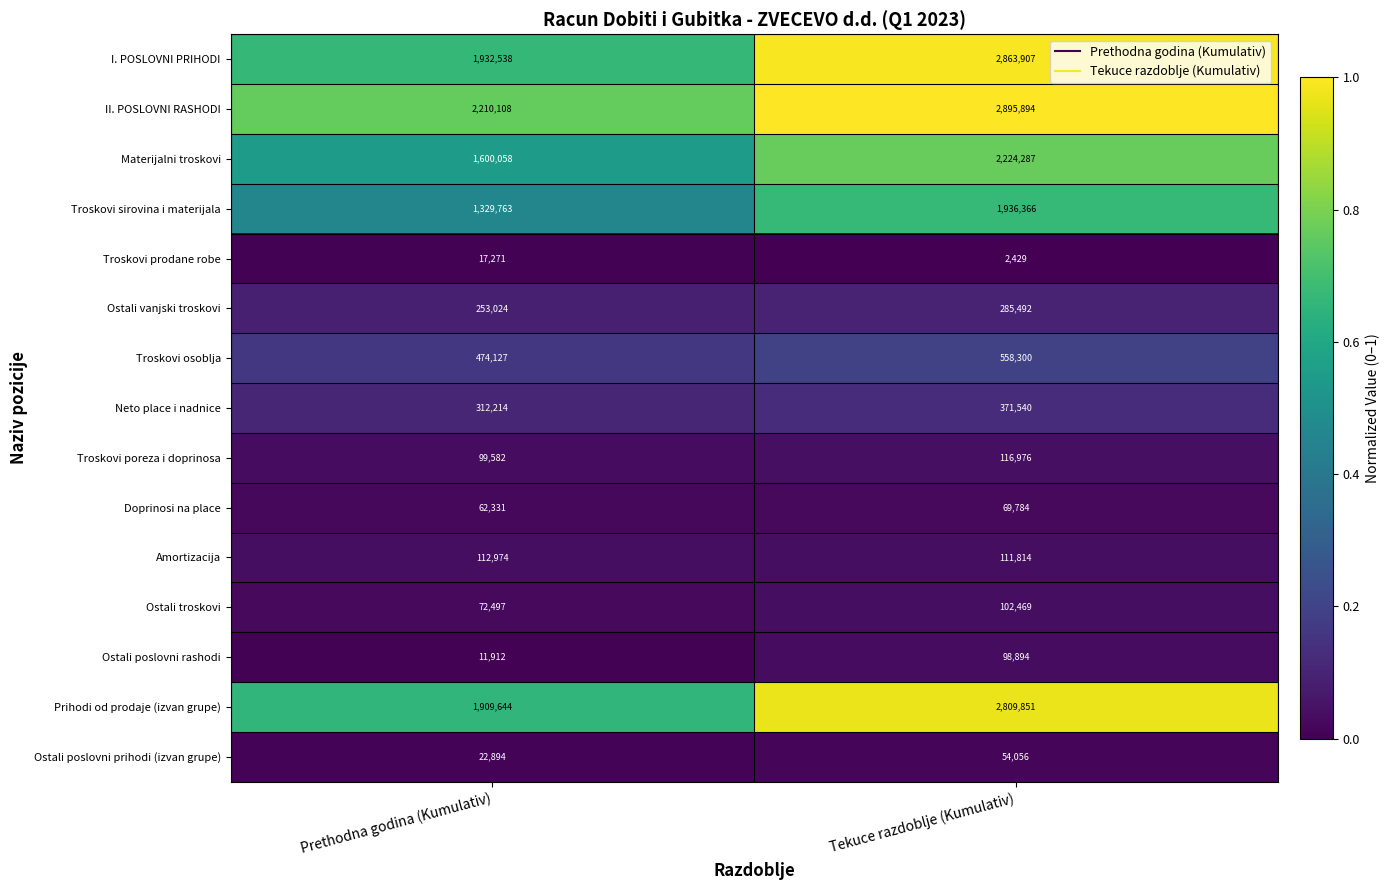

Which series has the largest total across all categories?

II. POSLOVNI RASHODI